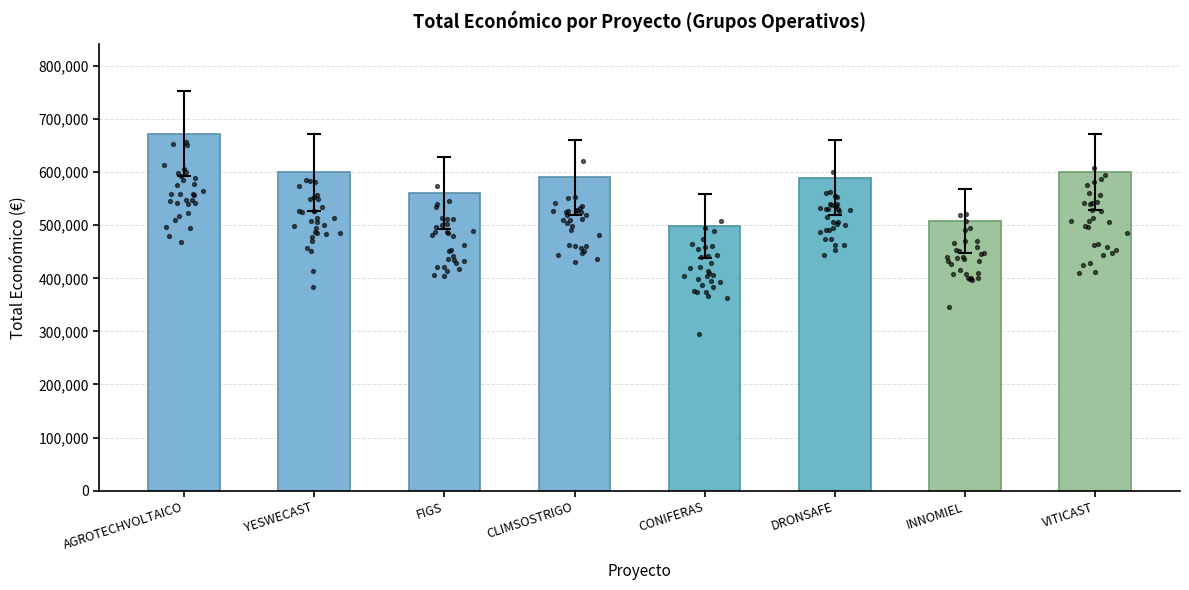

Which has a higher value, DRONSAFE or FIGS?

DRONSAFE